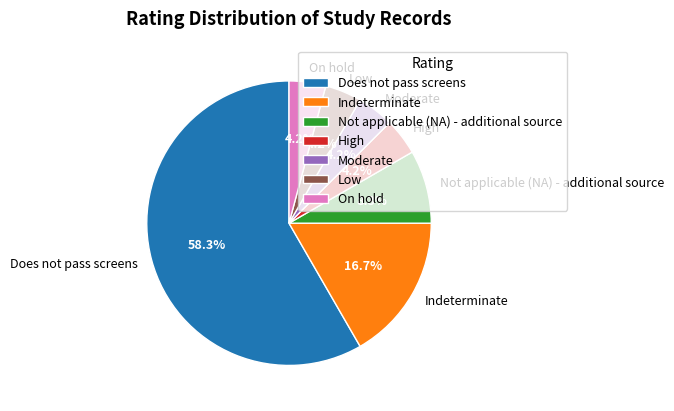

What percentage is the Does not pass screens slice, to the nearest percent?

58%